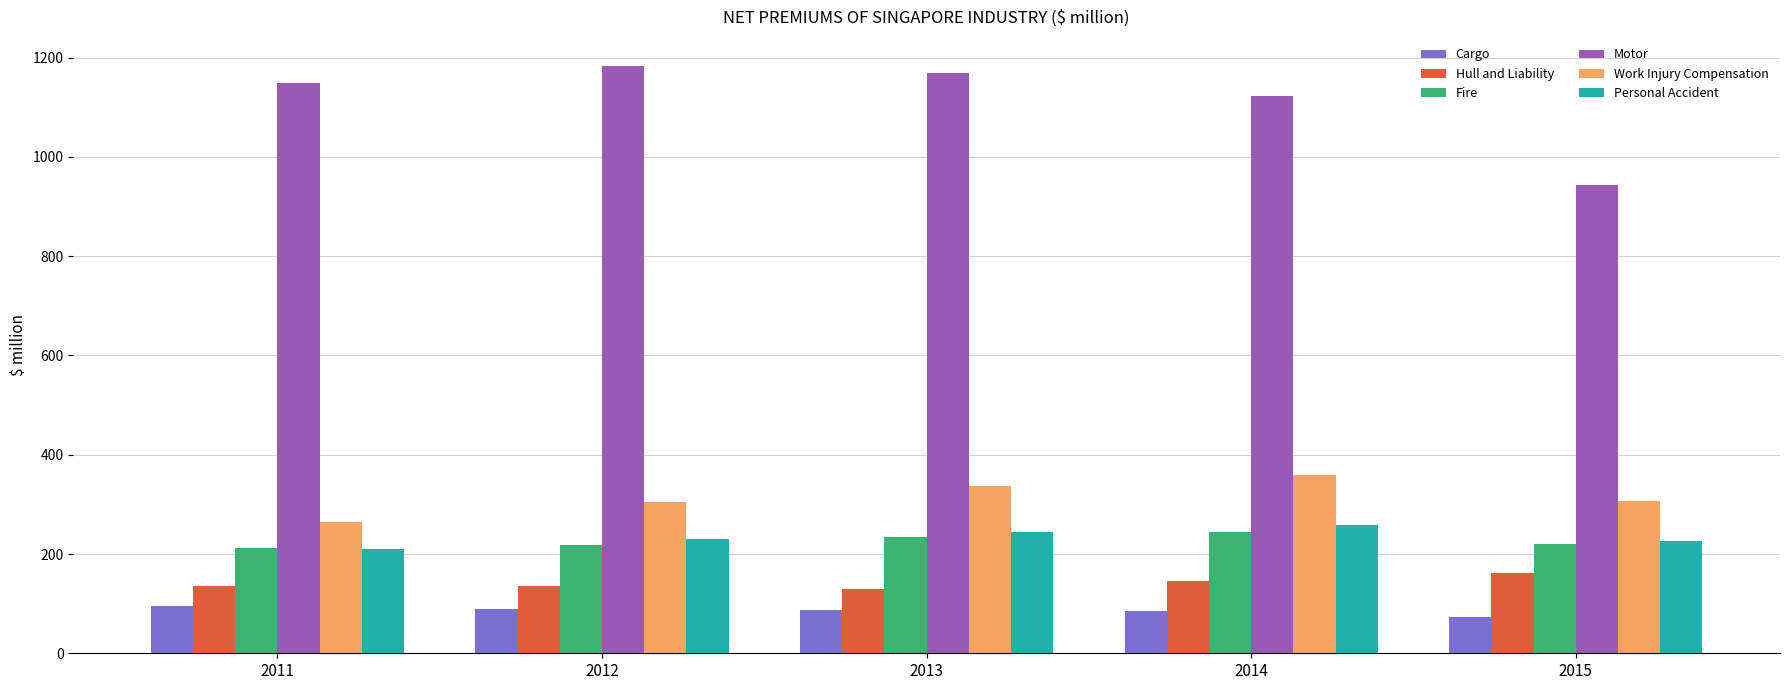

True or false: Motor has a value of 504.3 at 2015.

False